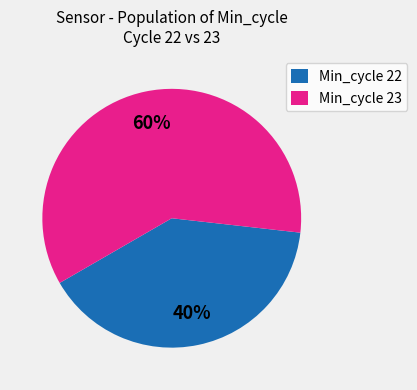

Which slice is the largest?

Min_cycle 23